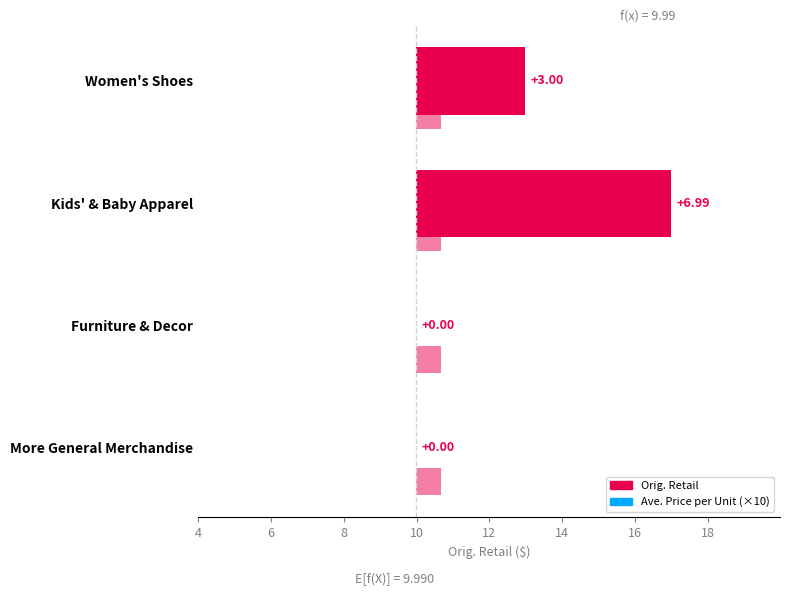

Which series has the largest range (max minus min)?

Orig. Retail